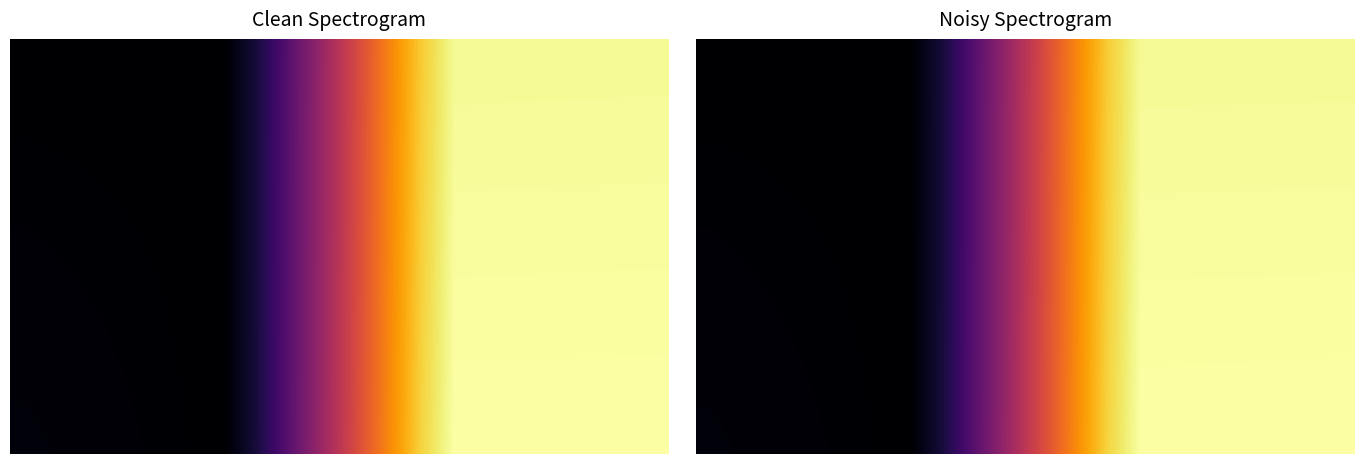

Which label corresponds to the largest value in the chart?

19